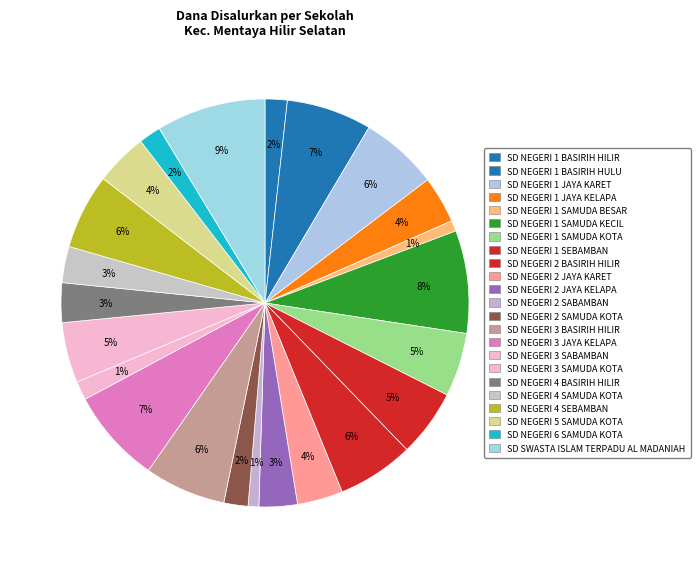

To the nearest percent, what is the average slice percentage?

4%